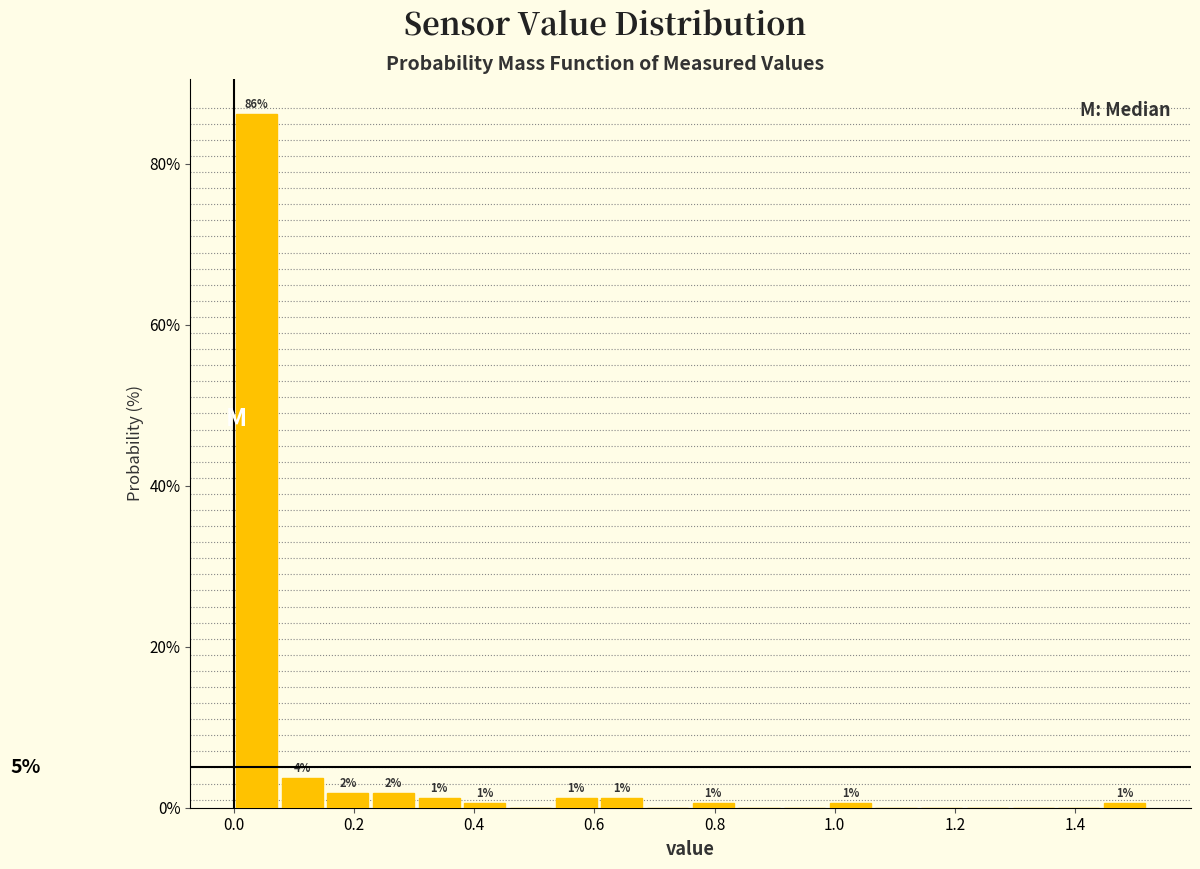

Read against the x-axis, roughly where is the centre of the tallest bar?

0.04